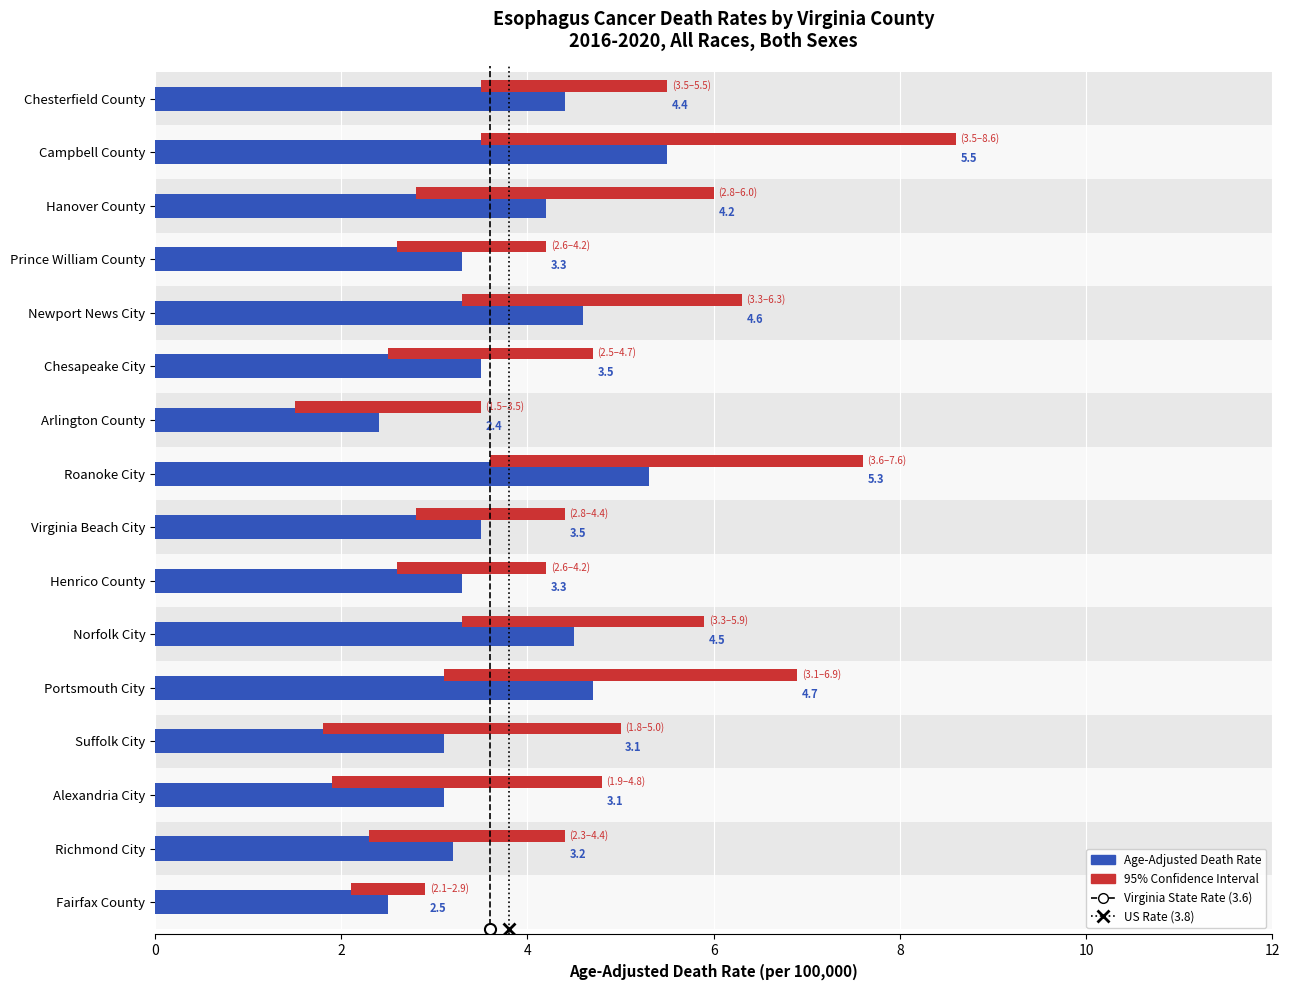

The value of 95% Confidence Interval at Alexandria City is 4.2. True or false?

False